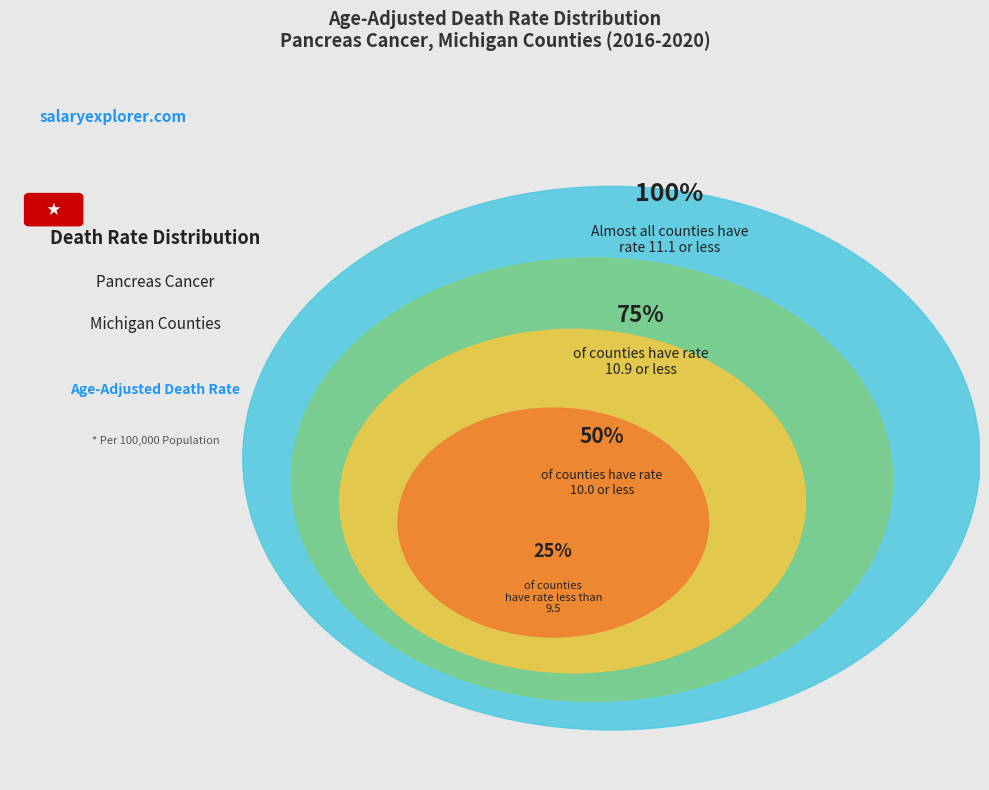

Is Mecosta County the majority of the pie?

No